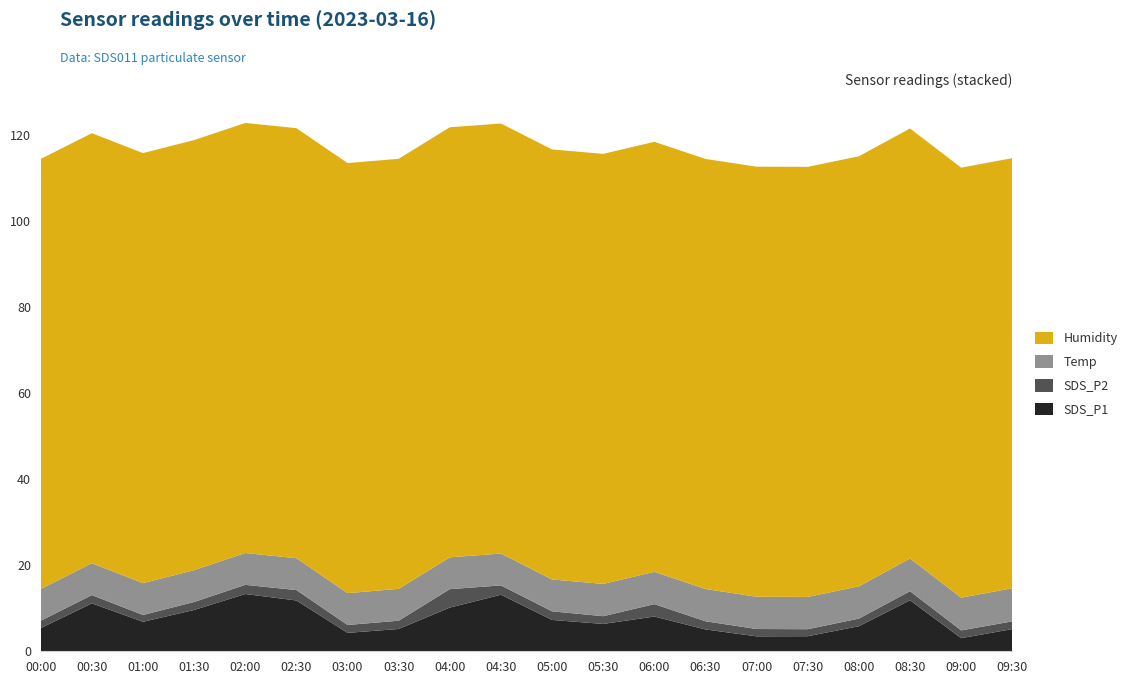

Reading left to right, list all the values displayed in this chart.

SDS_P1: 5.4	11.1	6.8	9.6	13.3	11.8	4.3	5.2	10.2	13.1	7.3	6.3	8.1	5.1	3.5	3.5	5.8	11.8	3.0	5.2
SDS_P2: 1.7	1.9	1.6	1.9	2.1	2.4	1.8	1.9	4.3	2.2	2.0	1.8	2.9	1.9	1.7	1.6	1.8	2.1	1.8	1.8
Temp: 7.4	7.4	7.4	7.4	7.4	7.4	7.4	7.4	7.4	7.4	7.4	7.5	7.5	7.5	7.5	7.5	7.5	7.6	7.6	7.7
Humidity: 99.9	99.9	99.9	99.9	99.9	99.9	99.9	99.9	99.9	99.9	99.9	99.9	99.9	99.9	99.9	99.9	99.9	99.9	99.9	99.9